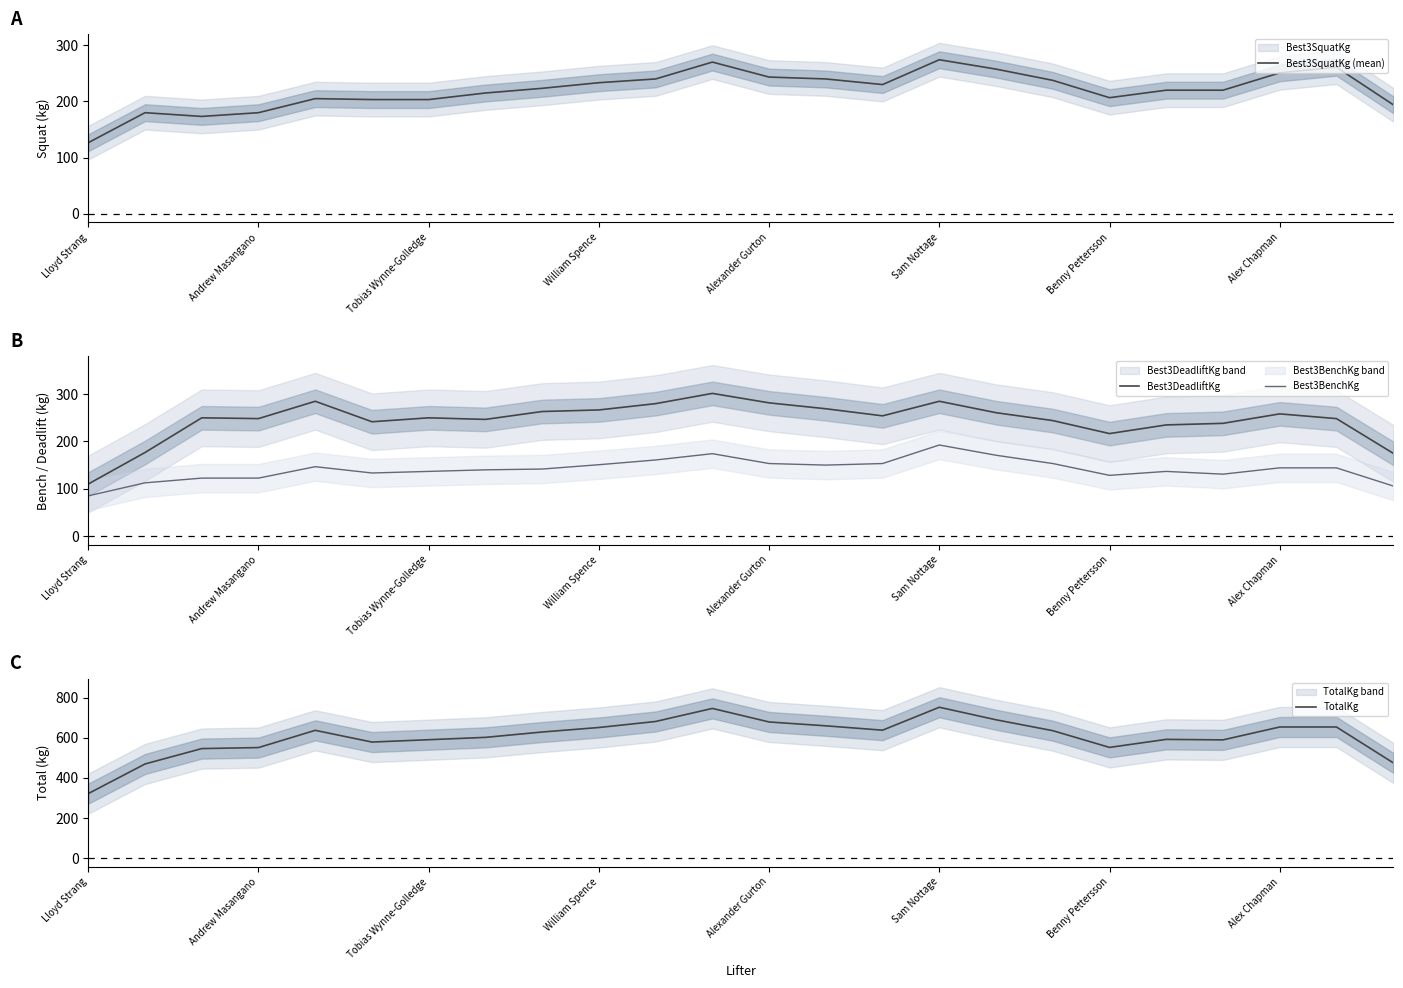

What are all the series names shown in the legend?

Best3SquatKg (mean), Best3DeadliftKg, Best3BenchKg, TotalKg